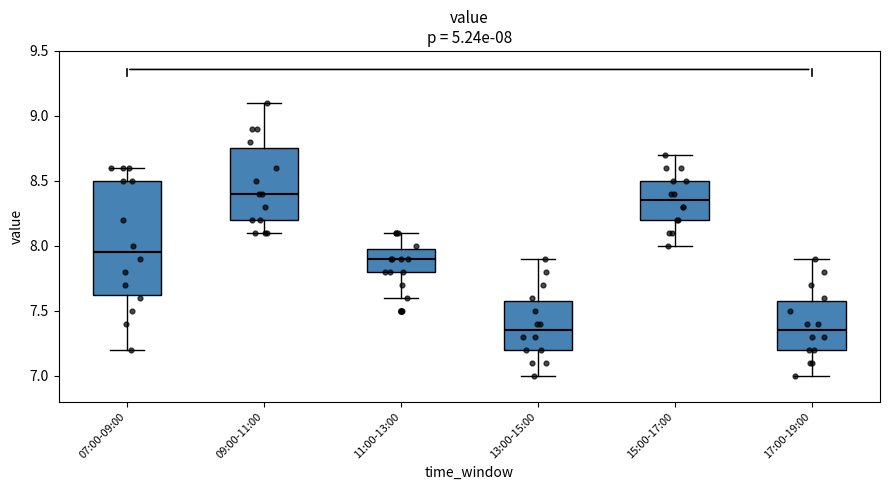

Comparing the boxes themselves (not the whiskers), which one is the tallest?

07:00-09:00